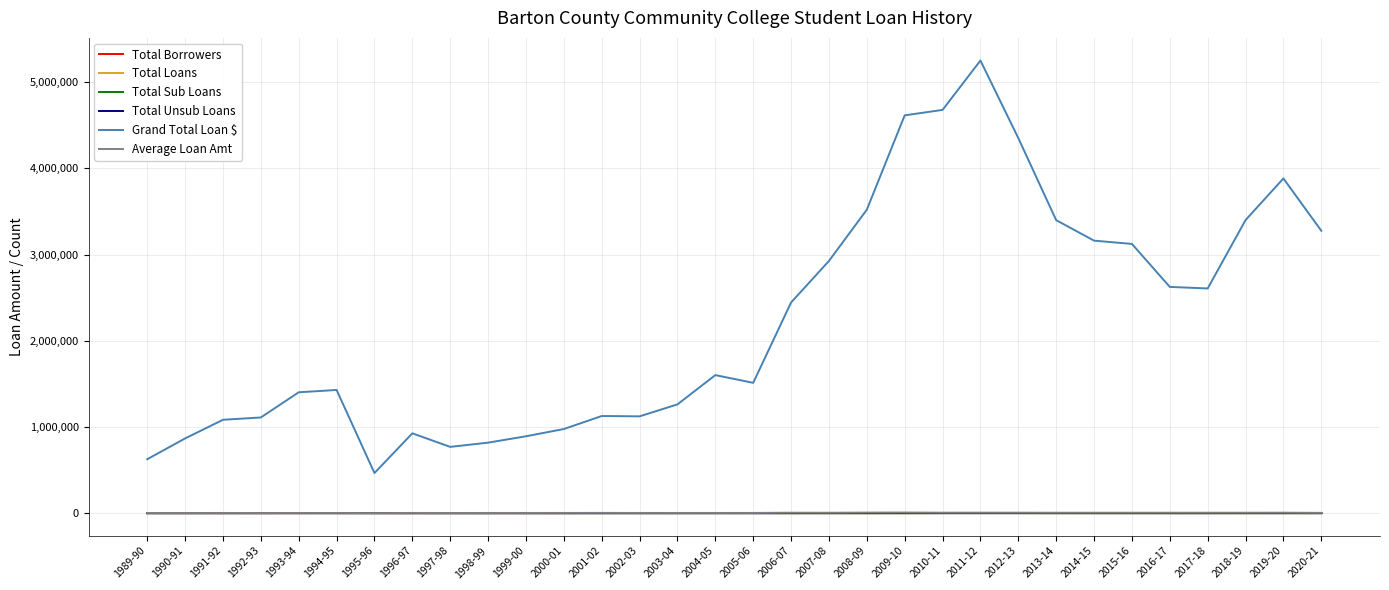

What is the sum of the Total Unsub Loans values at 2008-09 and 2011-12?

1236